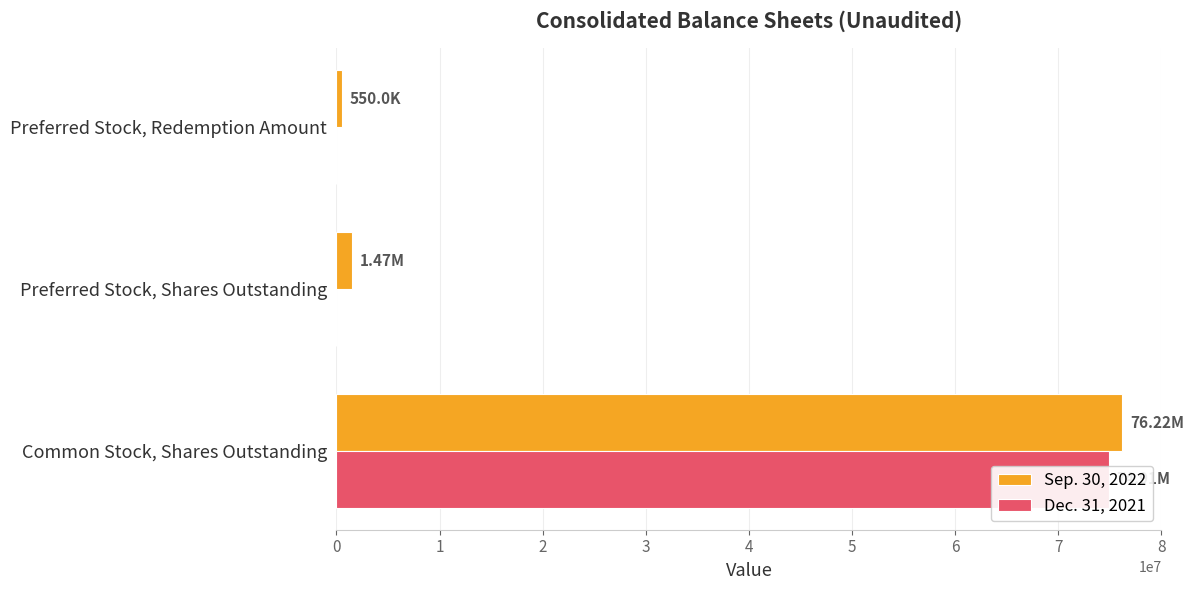

Which series changed the most between Preferred Stock, Shares Outstanding and Preferred Stock, Redemption Amount?

Sep. 30, 2022